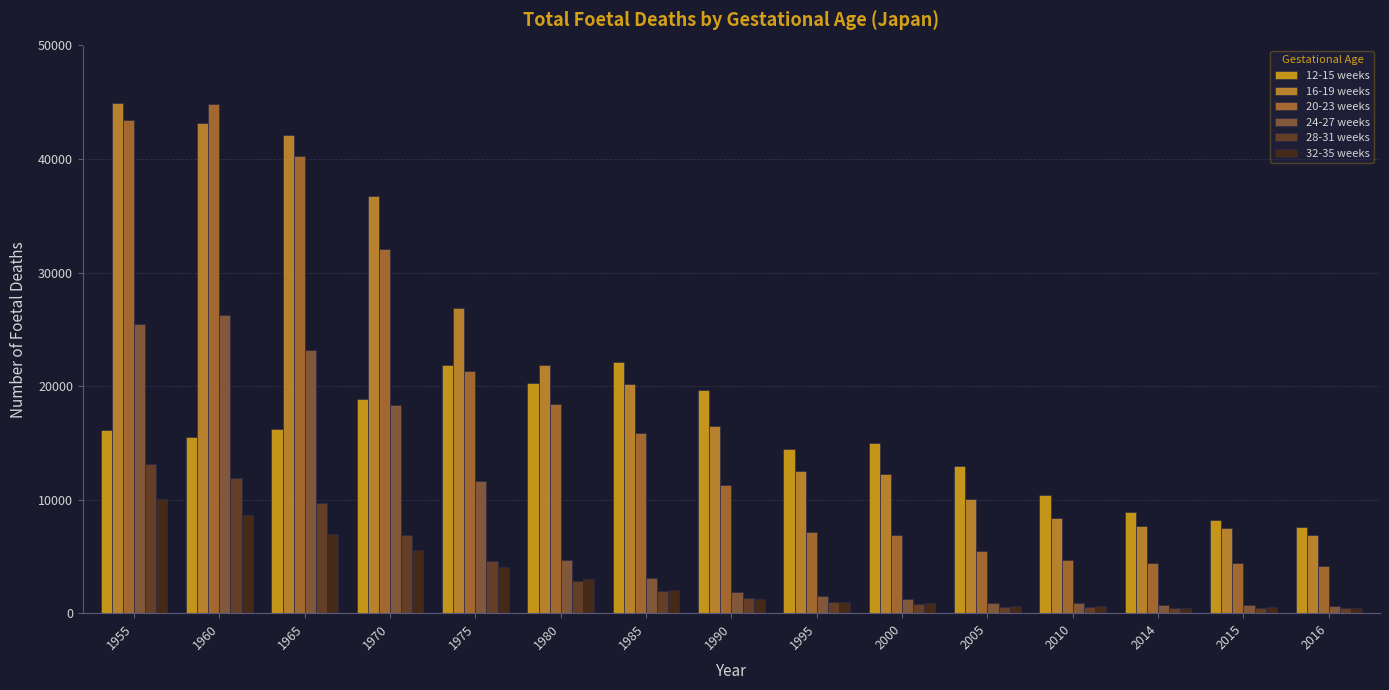

What is the value of the 28-31 weeks bar at the 11th from the left?

587